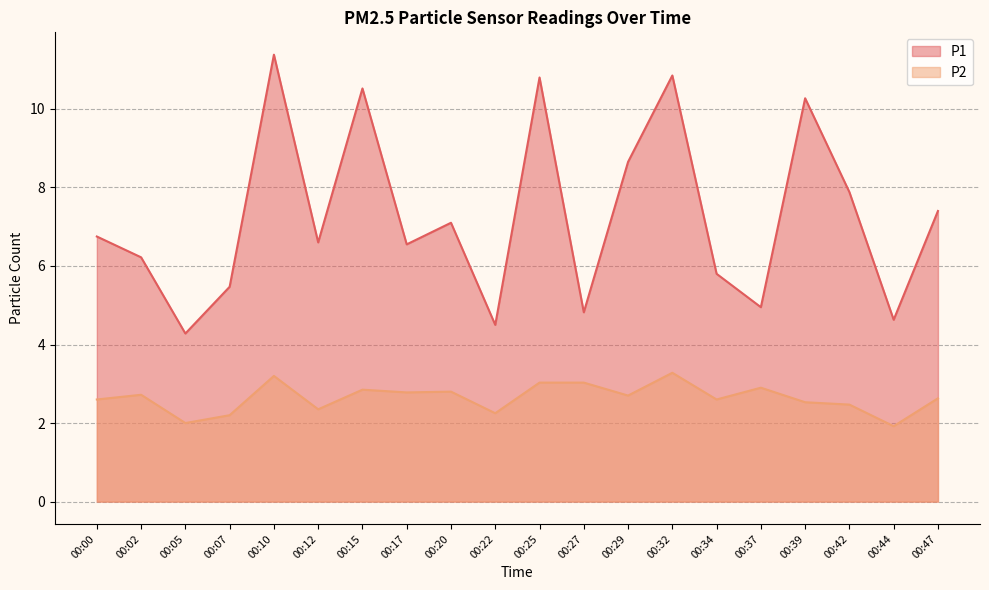

True or false: P2 has more than 2 points higher than both neighbors.

True